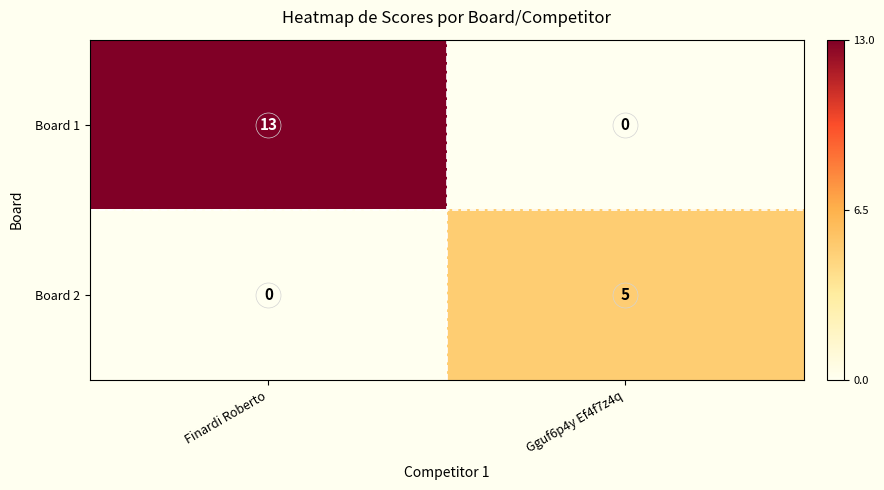

At which label is Board 2 closest to 2?

Finardi Roberto